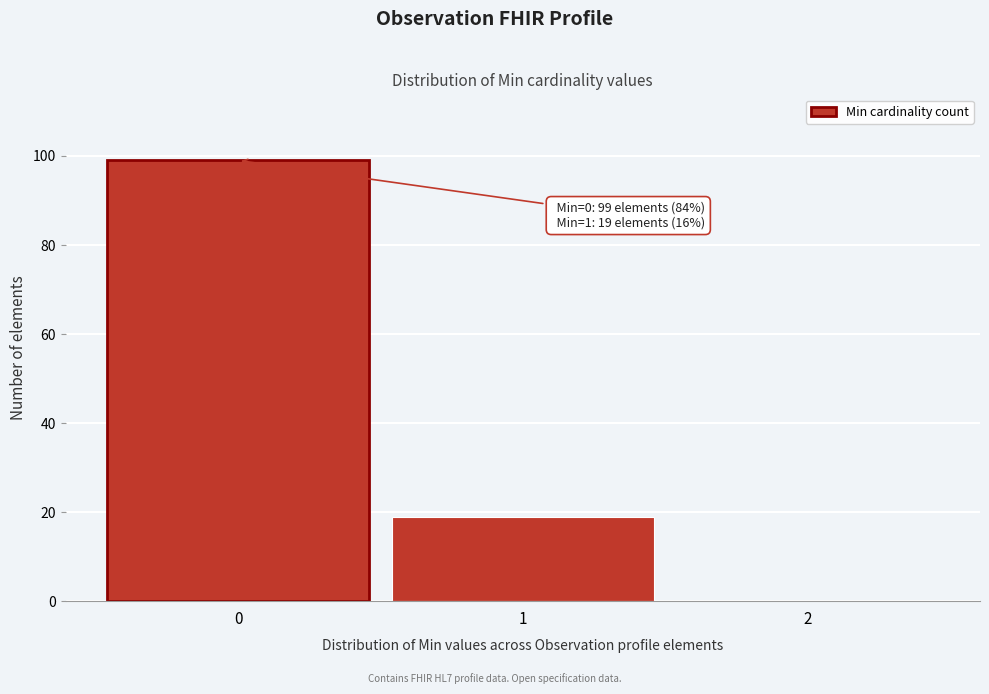

Which range on the x-axis has the tallest bar?

-0.5 to 0.5